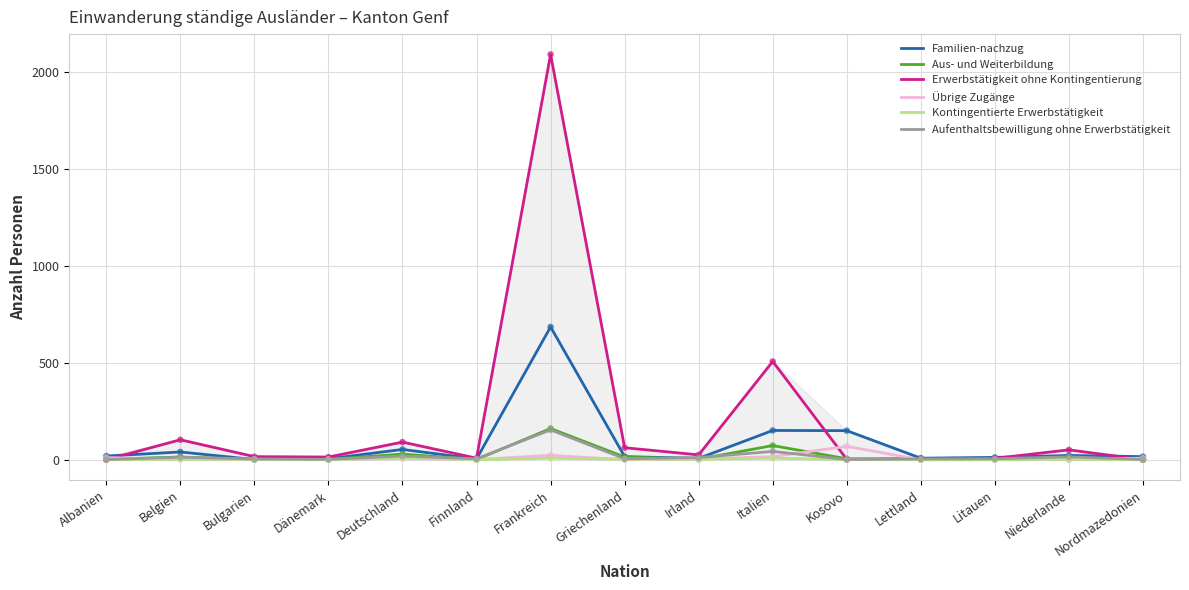

What is the total value across all series at Litauen?

26